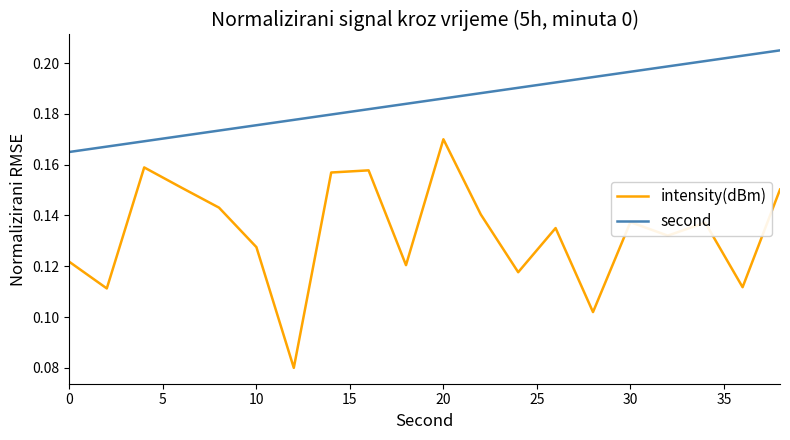

Which series has the largest total across all categories?

second